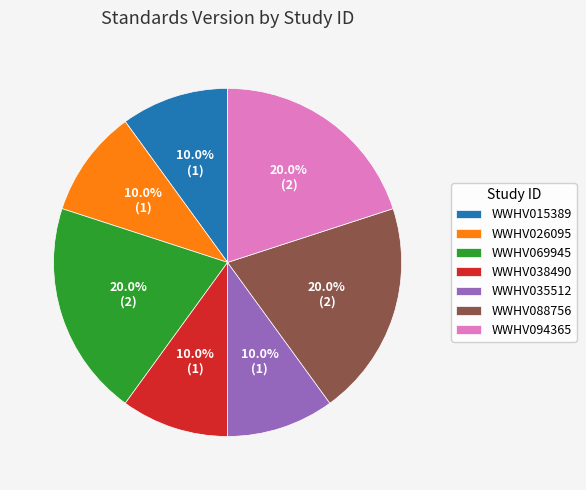

Is the sum of WWHV026095 and WWHV094365 greater than half?

No